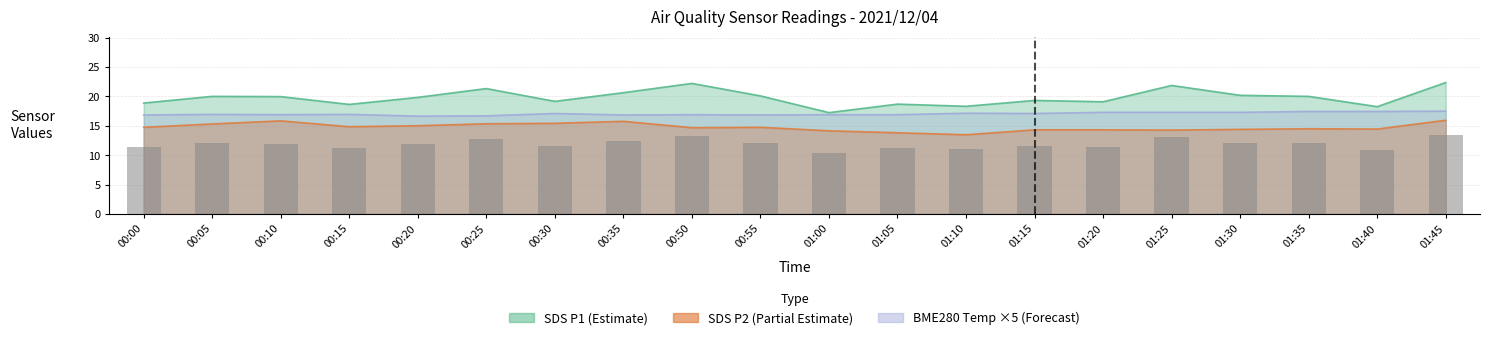

Where is SDS_P1 nearest to the value 19?

01:20